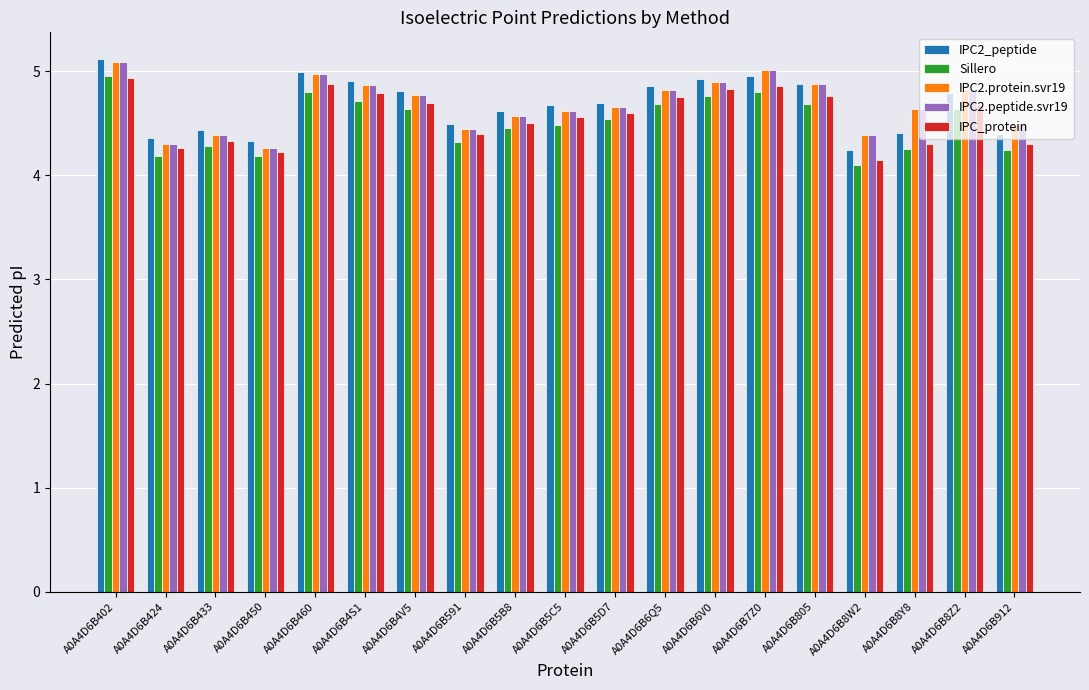

What is the difference between the maximum and minimum values in the IPC_protein series?

0.8